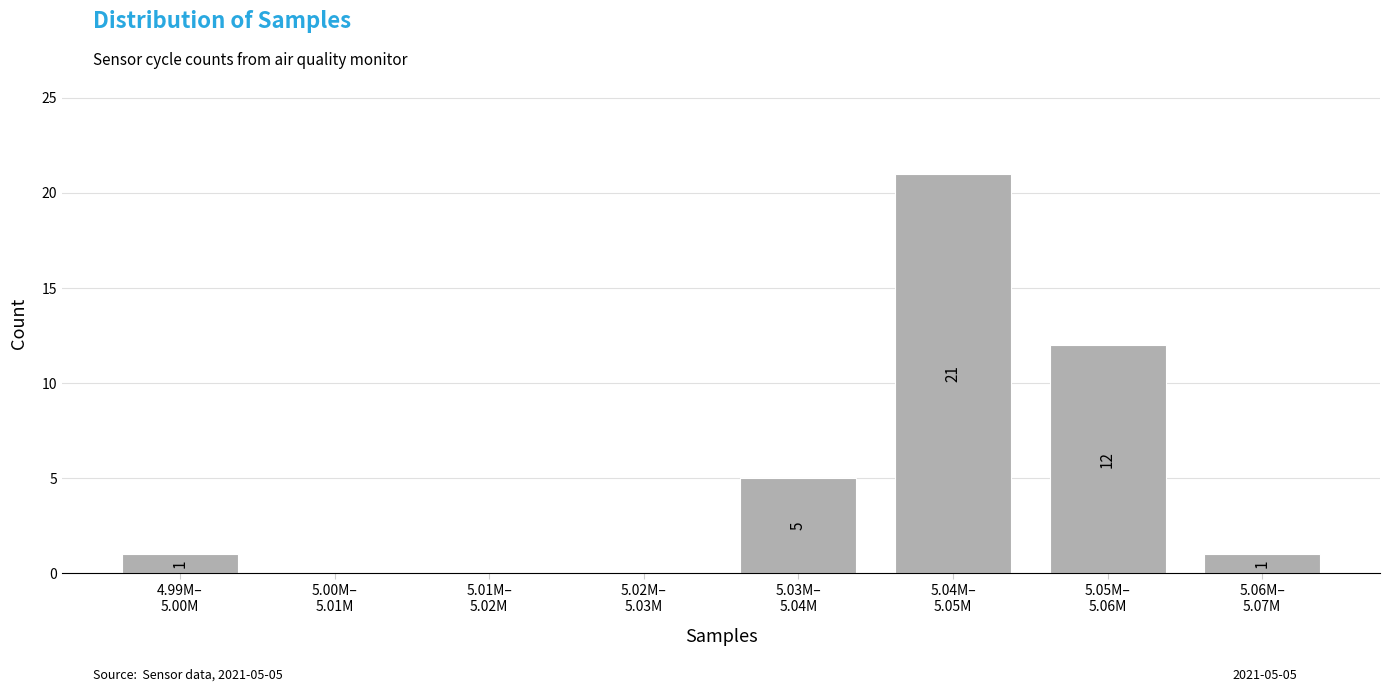

What is the greatest value displayed?

21